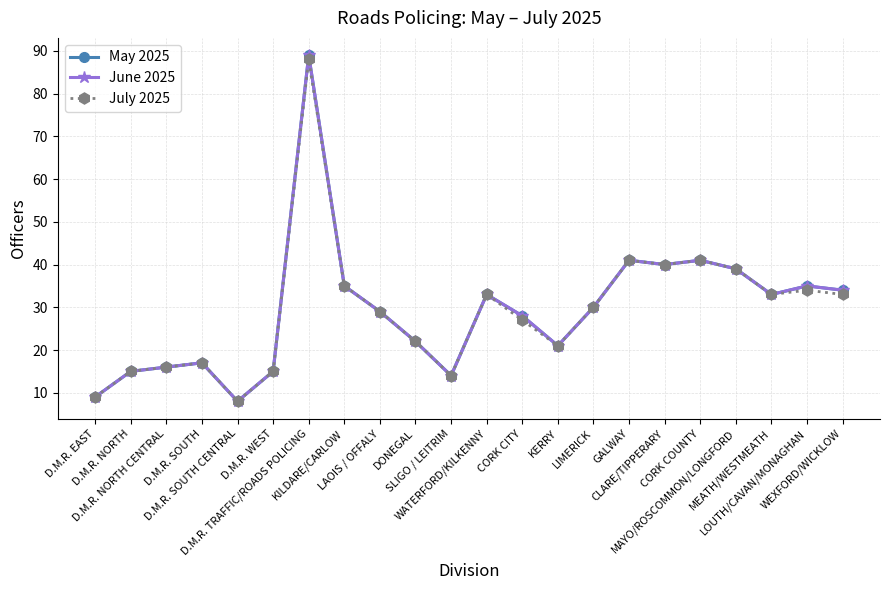

True or false: June 2025 and May 2025 intersect in this chart.

False